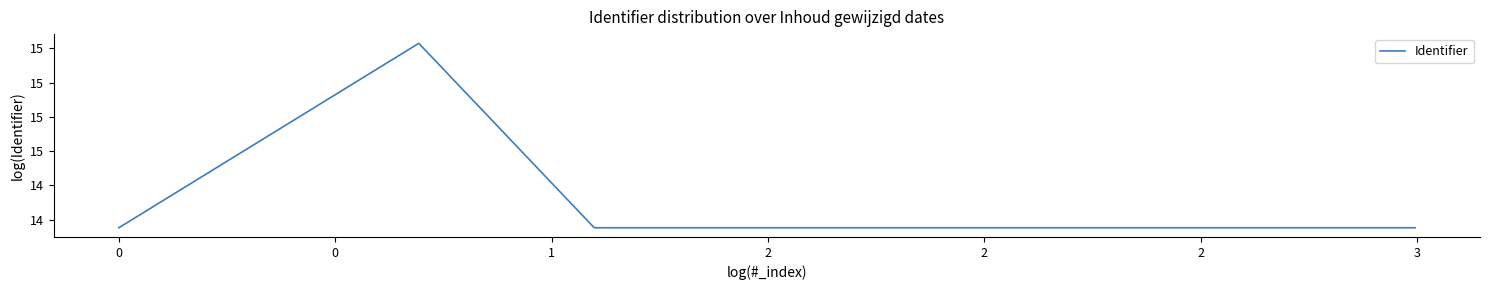

Does the chart have visible grid lines?

No